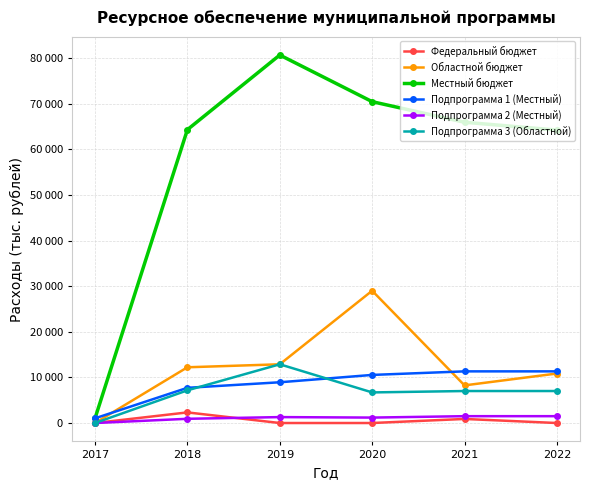

What are all the series names shown in the legend?

Федеральный бюджет, Областной бюджет, Местный бюджет, Подпрограмма 1 (Местный), Подпрограмма 2 (Местный), Подпрограмма 3 (Областной)